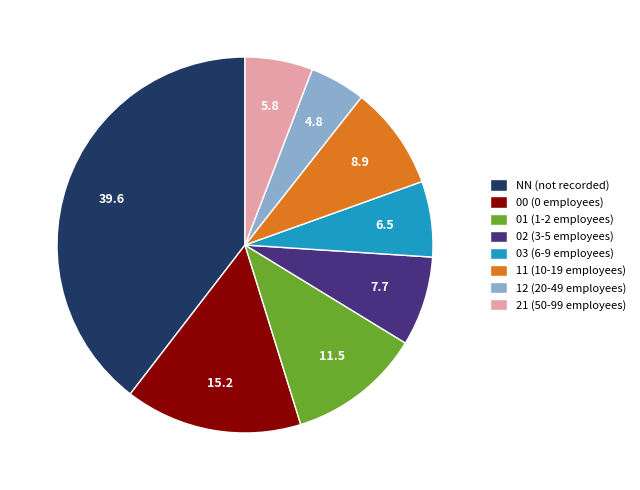

Which has a higher value, 11 (10-19 employees) or 00 (0 employees)?

00 (0 employees)